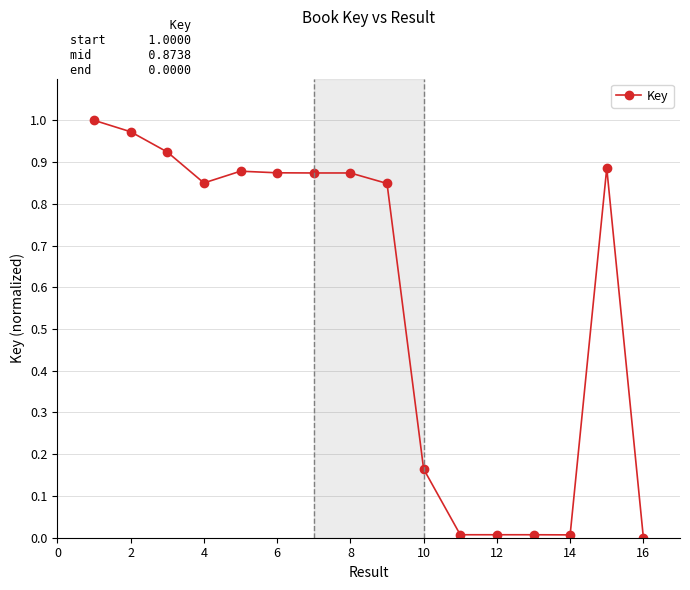

What is the average value?

0.6